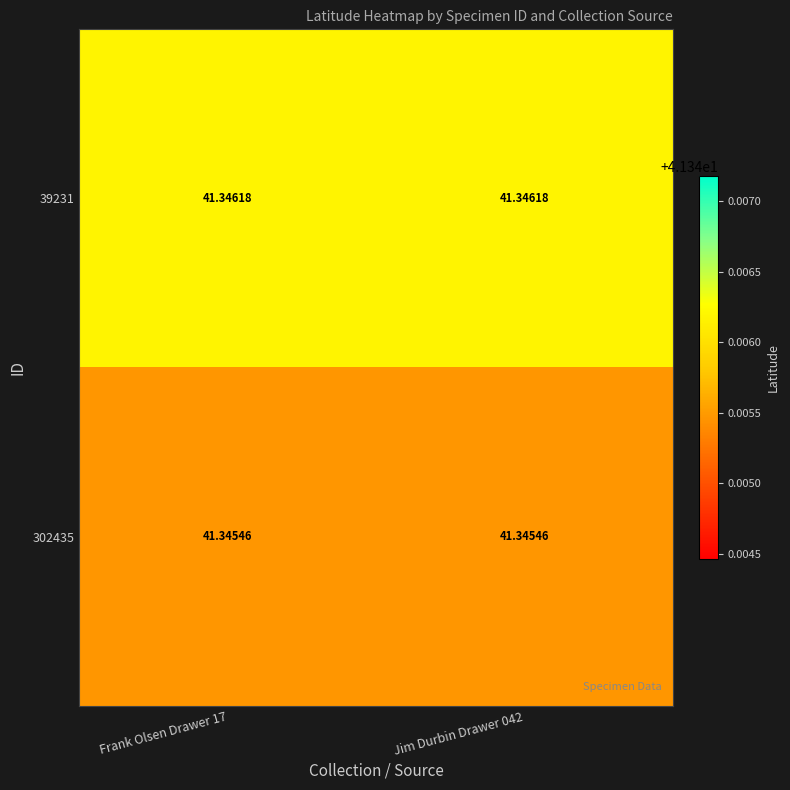

Is the value of 302435 at Frank Olsen Drawer 17 greater than the value of 39231 at Jim Durbin Drawer 042?

No